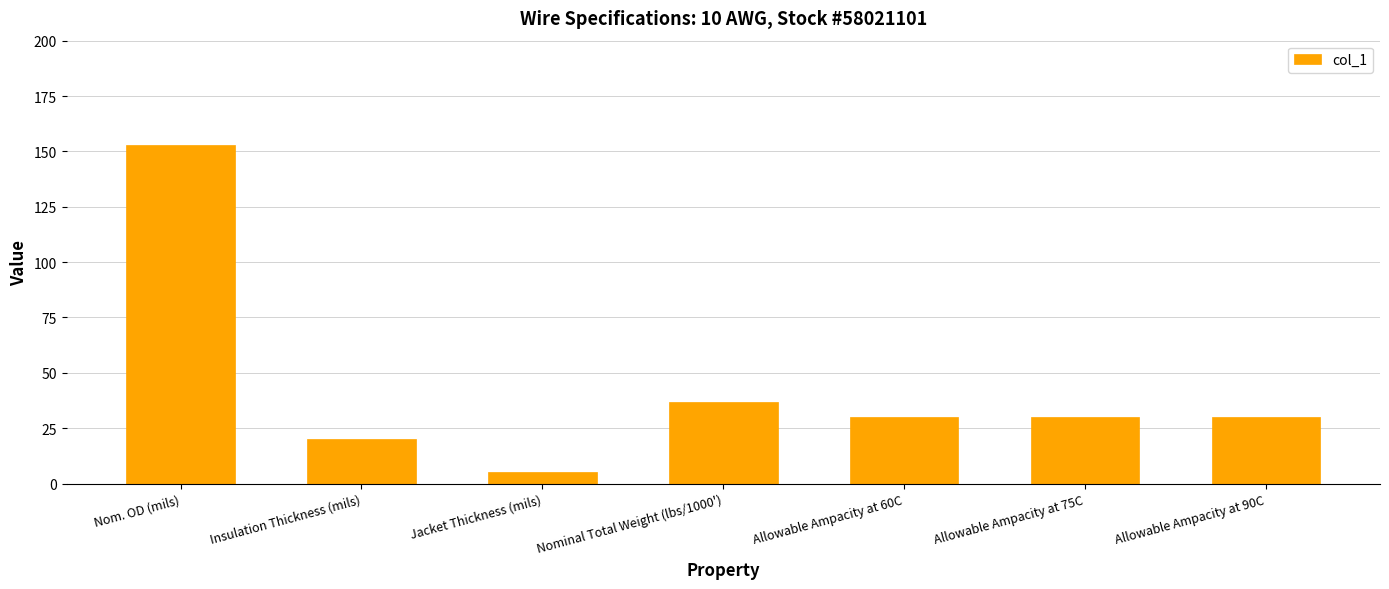

Where does the data first go above 30?

Nom. OD (mils)